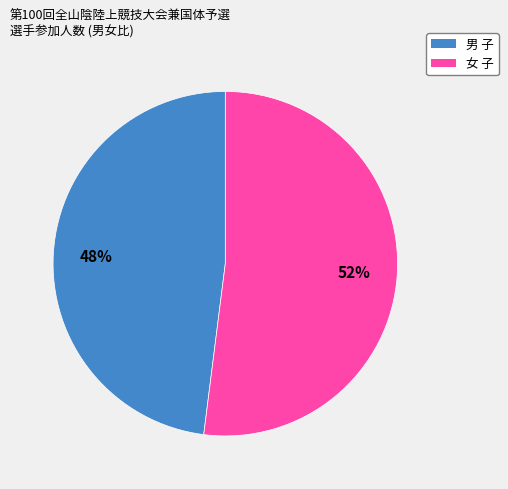

Which slice represents more than half of the pie?

女 子